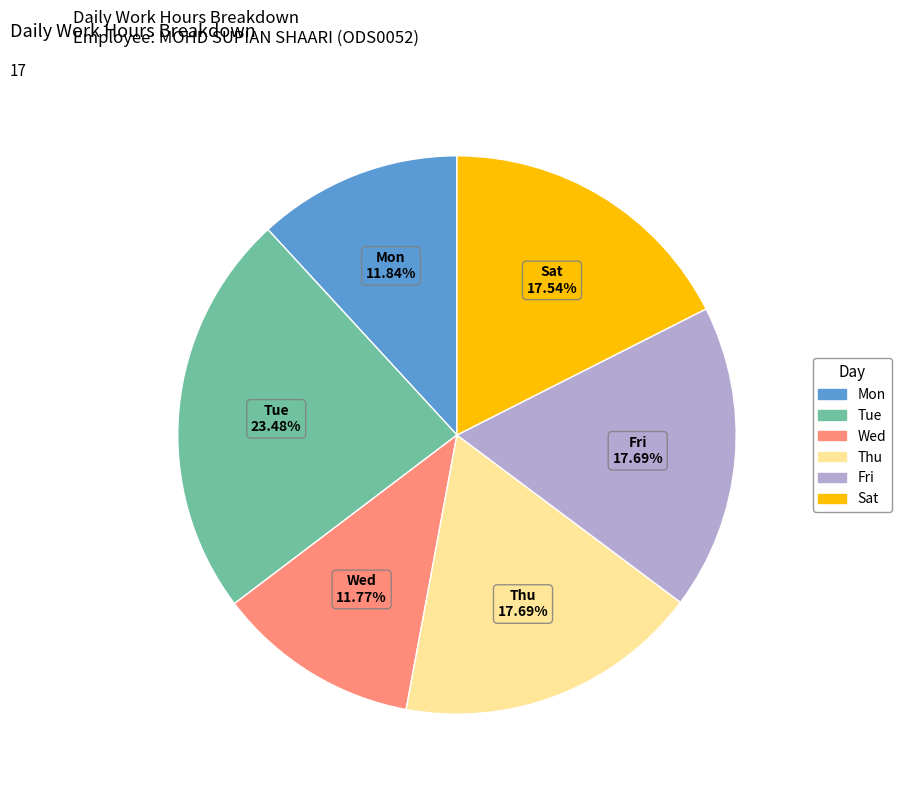

Is Mon the majority of the pie?

No